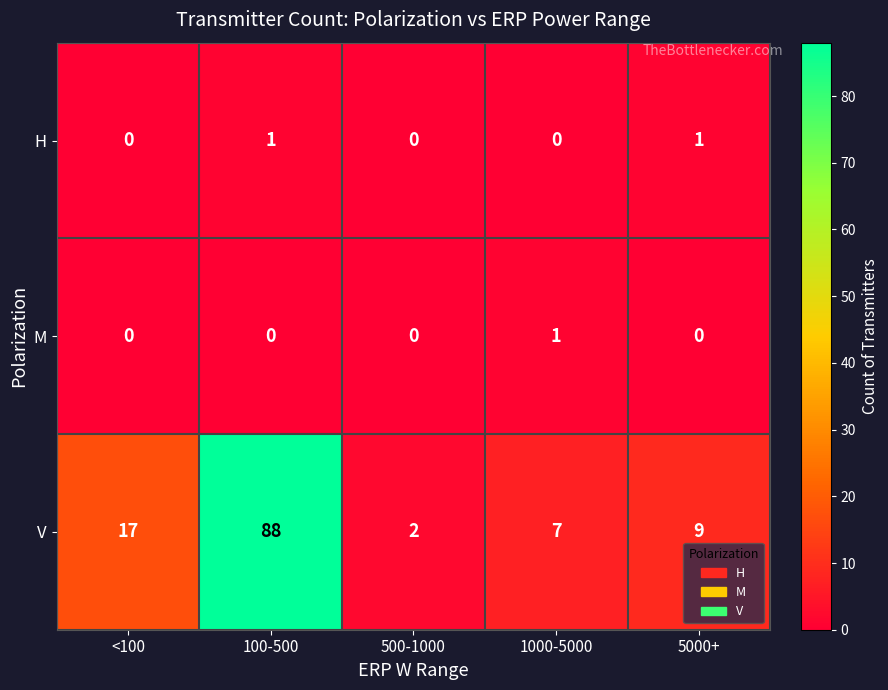

Rank the series at 1000-5000 from highest to lowest value.

V, M, H